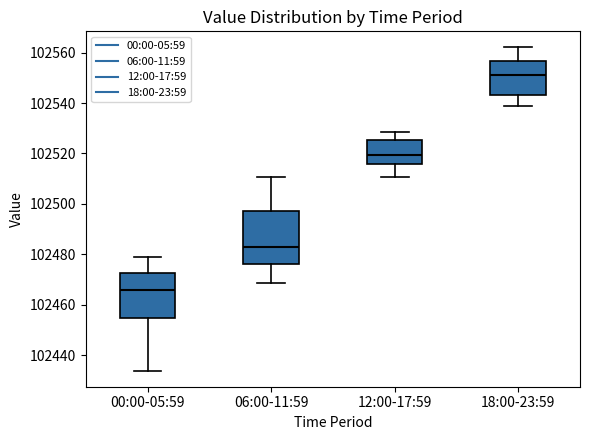

Comparing the boxes themselves (not the whiskers), which one is the tallest?

06:00-11:59